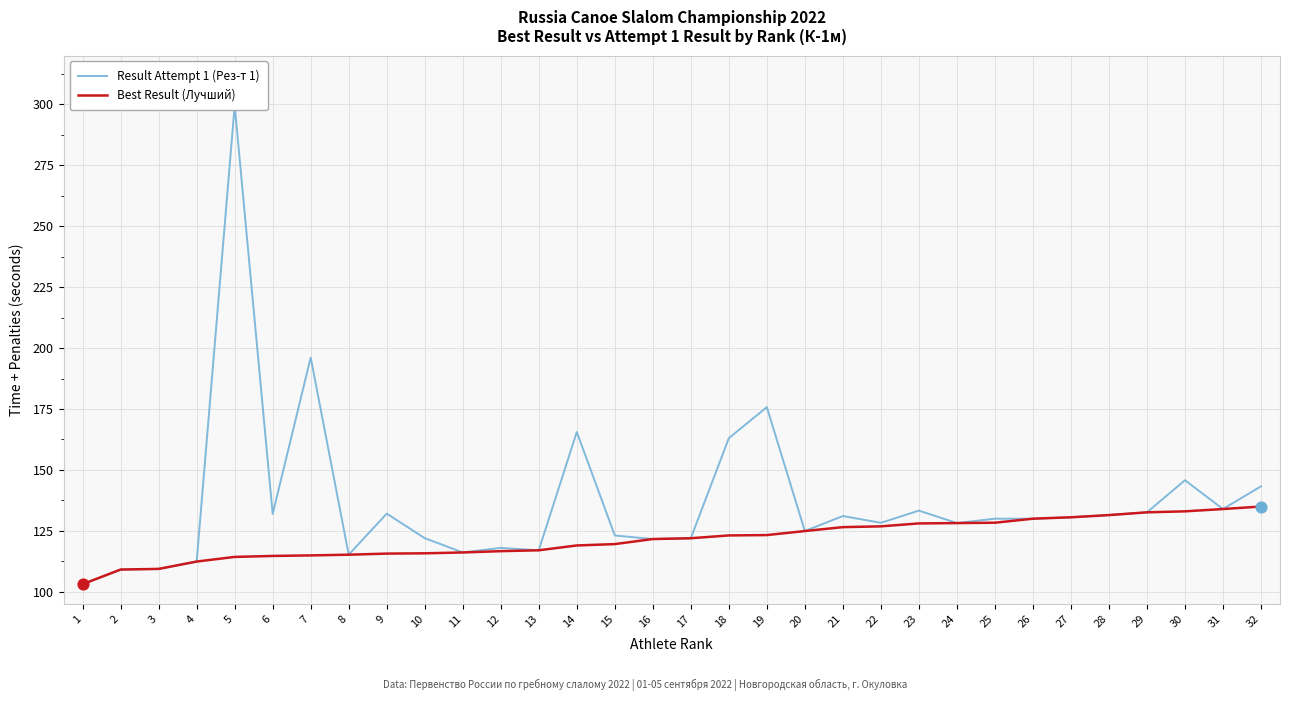

At which category is the sum across all series the highest?

5